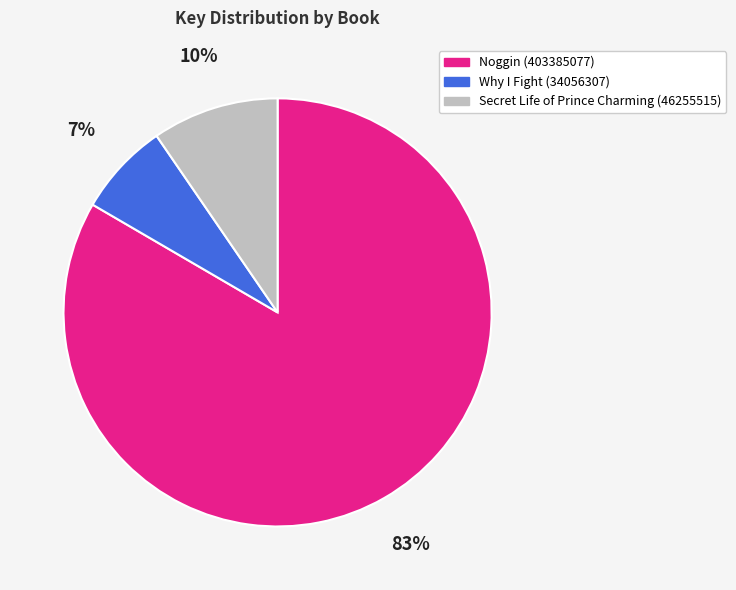

Combined, do Why I Fight (34056307) and Secret Life of Prince Charming (46255515) account for over 50%?

No